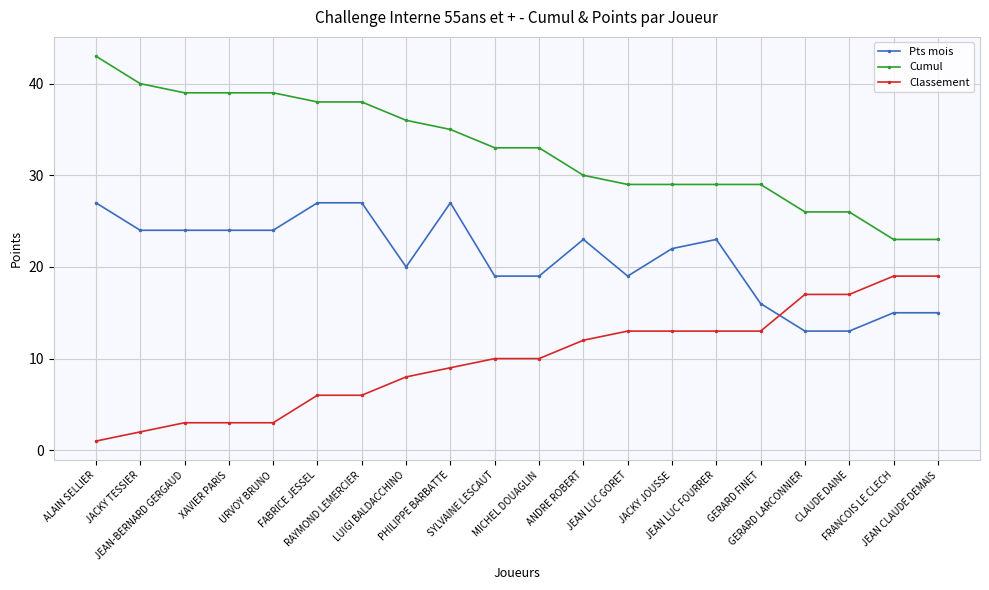

How many data points does each series have?

20